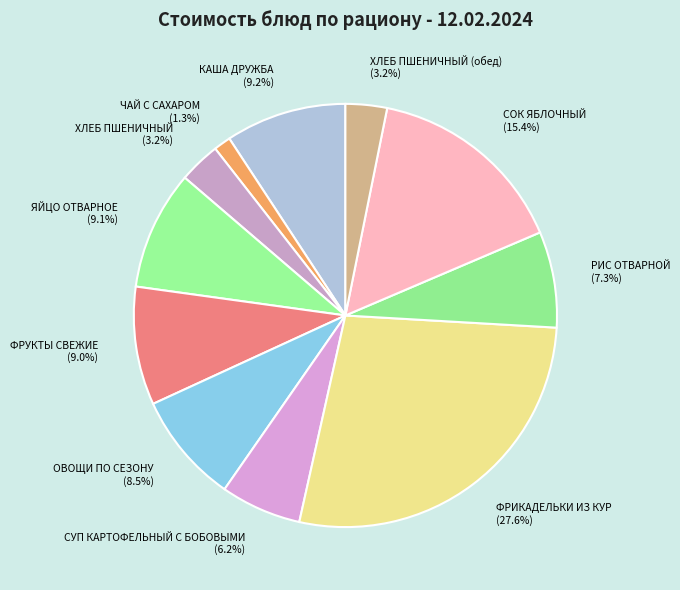

Approximately how many times larger is the value at ЧАЙ С САХАРОМ compared to РИС ОТВАРНОЙ?

0.2